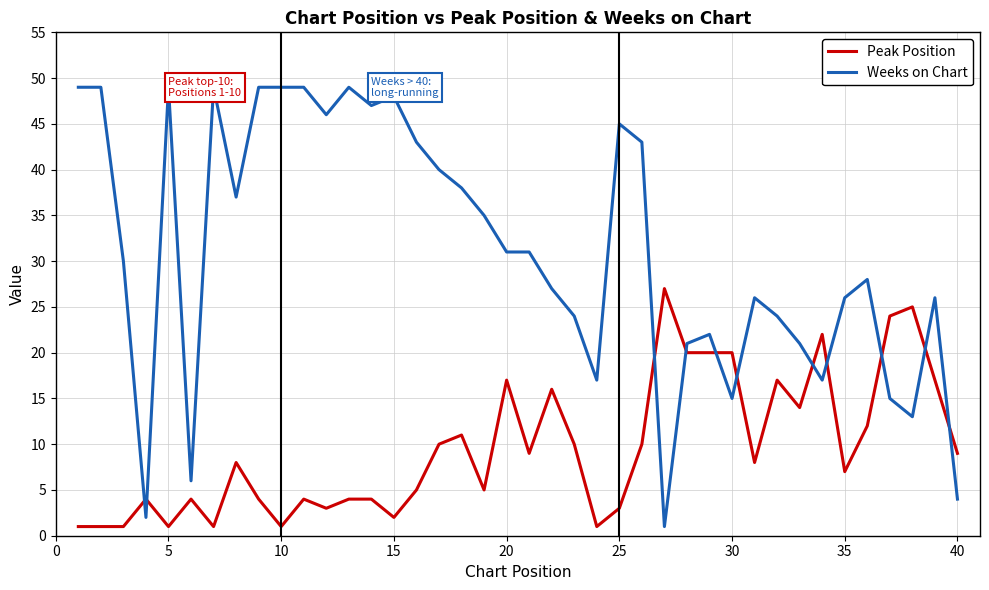

Rank the series by their average value, from lowest to highest.

Peak Position, Weeks on Chart